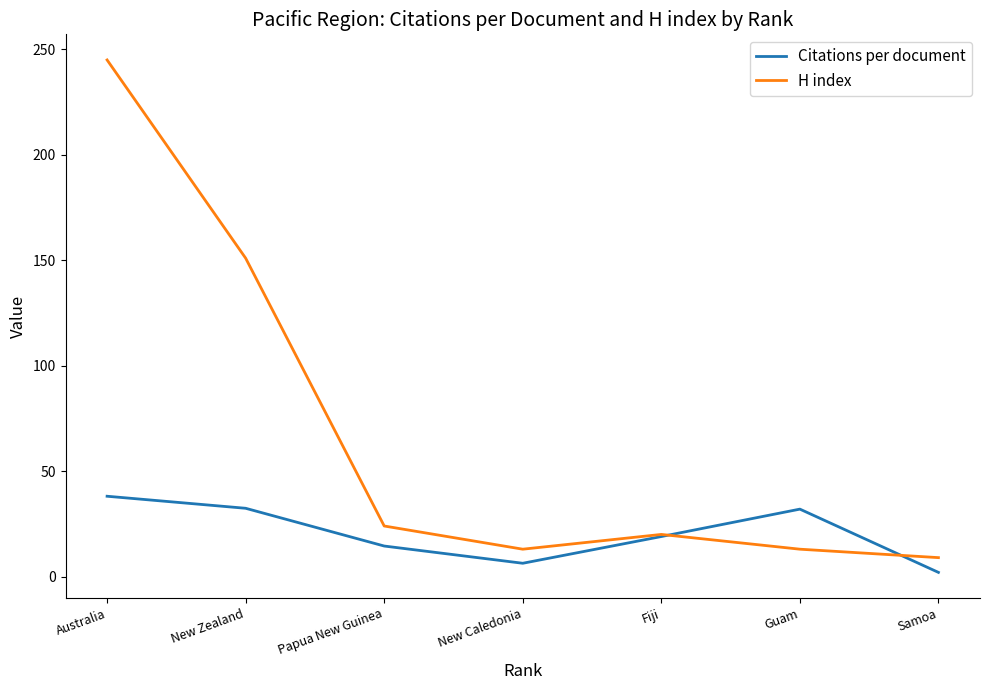

At which label is H index closest to 127?

New Zealand